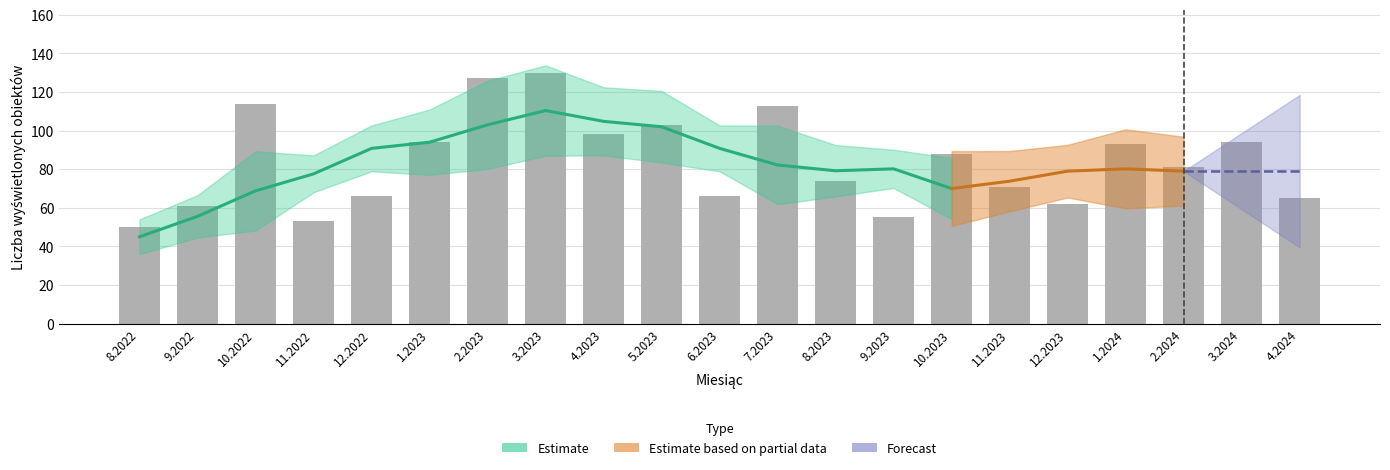

What position from the right is 9.2022?

20